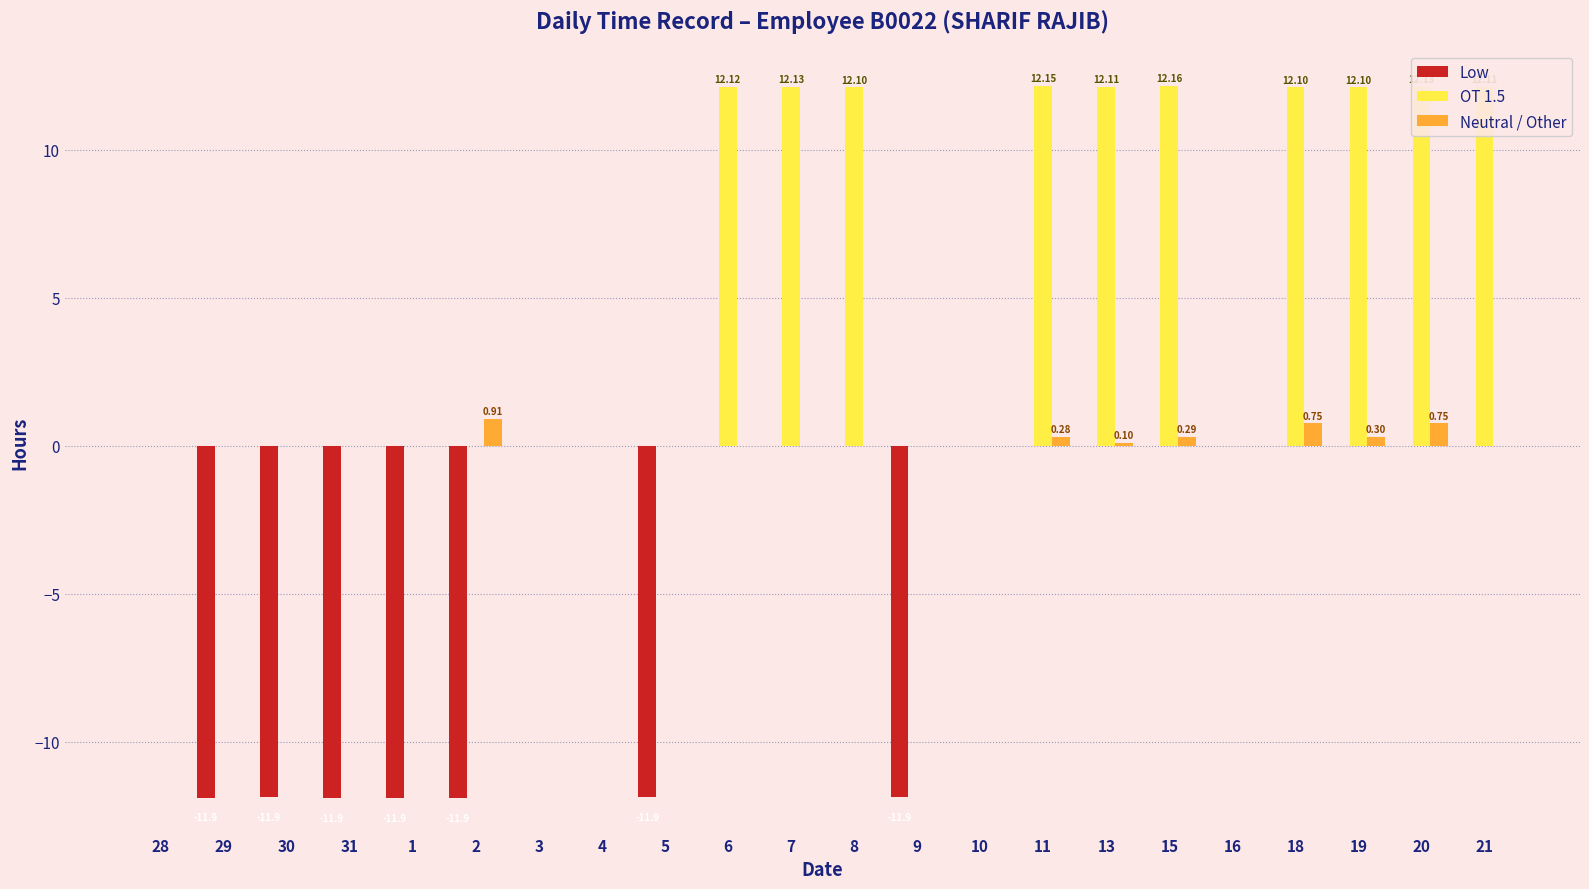

The value of OT 1.5 at 30 is -6.3. True or false?

False